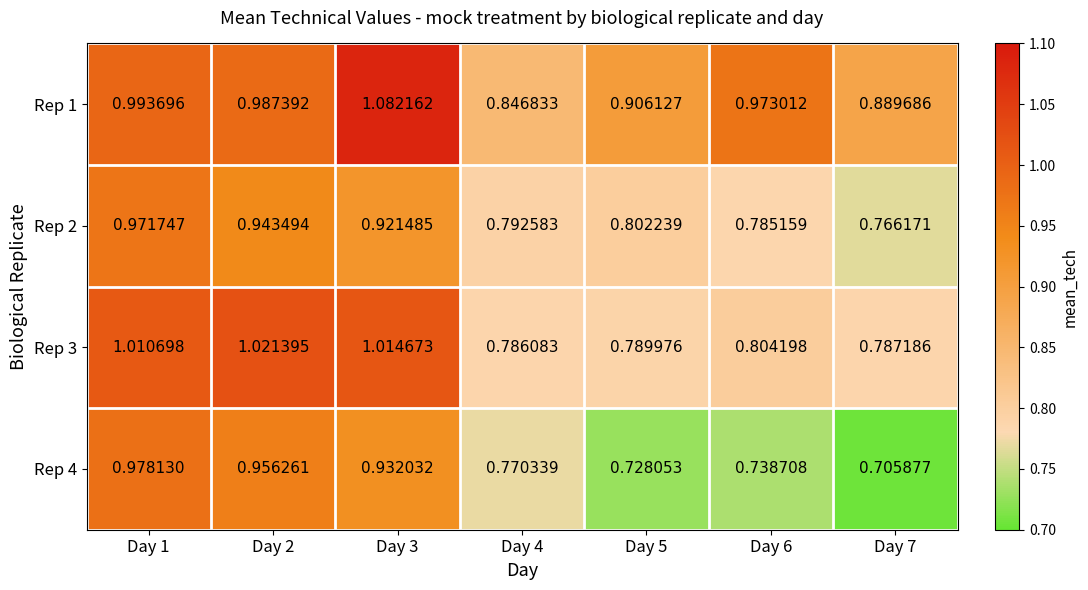

Which series has the largest total across all categories?

Rep 1